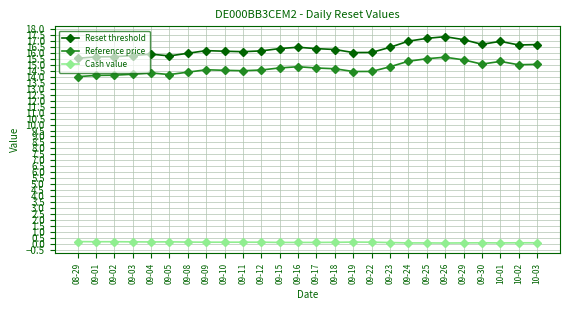

The Reset threshold series shows 4.9 at 08-29. True or false?

False